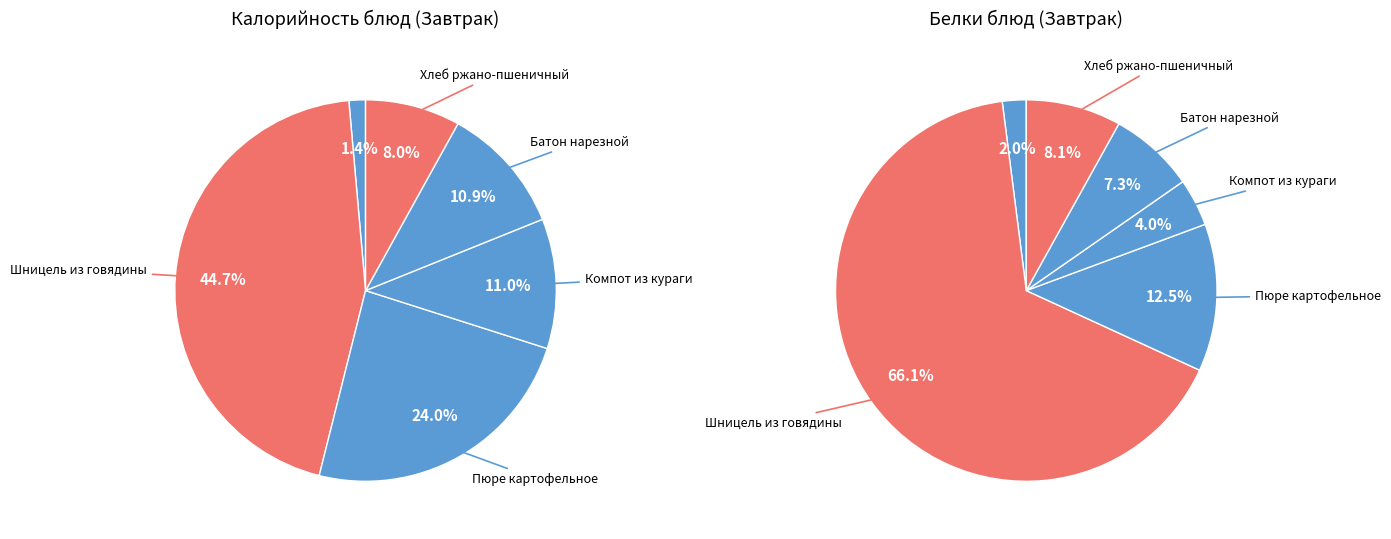

To the nearest percent, what portion does Огурец в нарезке represent?

1%